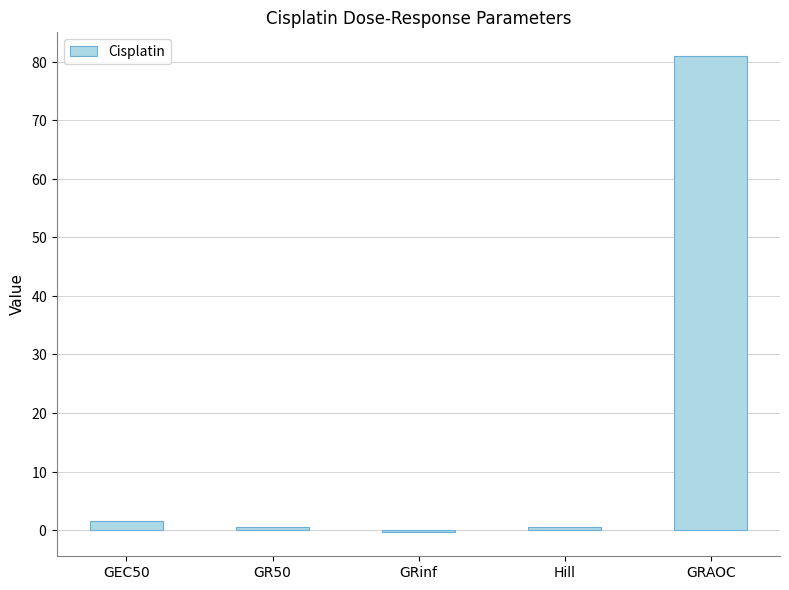

At which category does the chart reach its minimum across all series?

GRinf